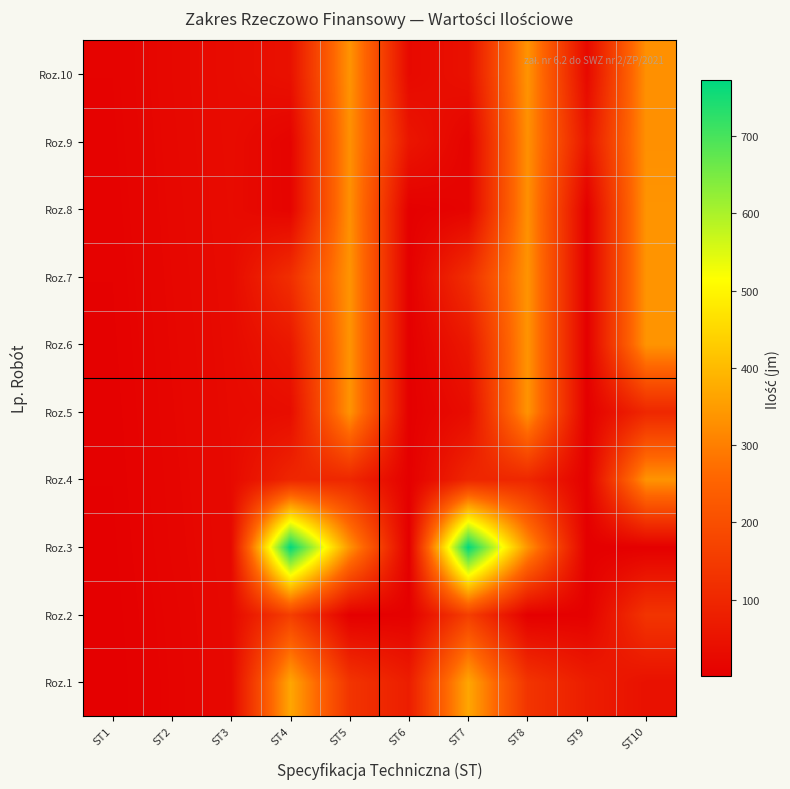

At ST4, list the series in order from smallest to largest.

Roz.9, Roz.8, Roz.5, Roz.10, Roz.6, Roz.4, Roz.7, Roz.2, Roz.1, Roz.3